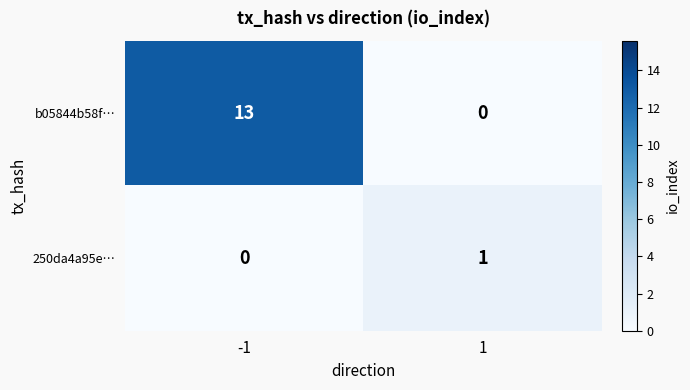

What is the difference between the b05844b58f… values at 1 and -1?

13